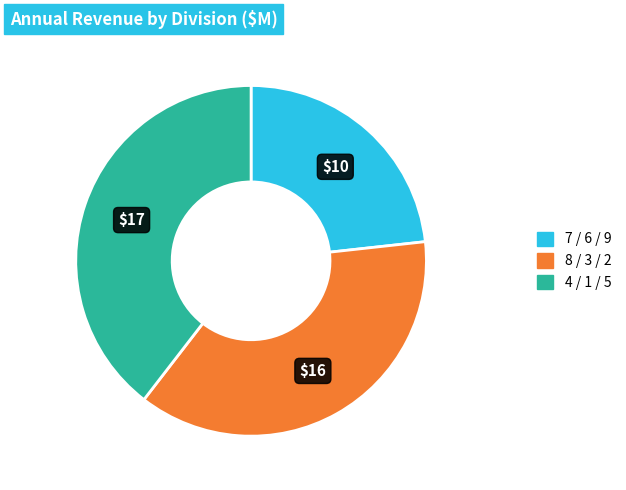

Is there a majority slice in this chart?

No